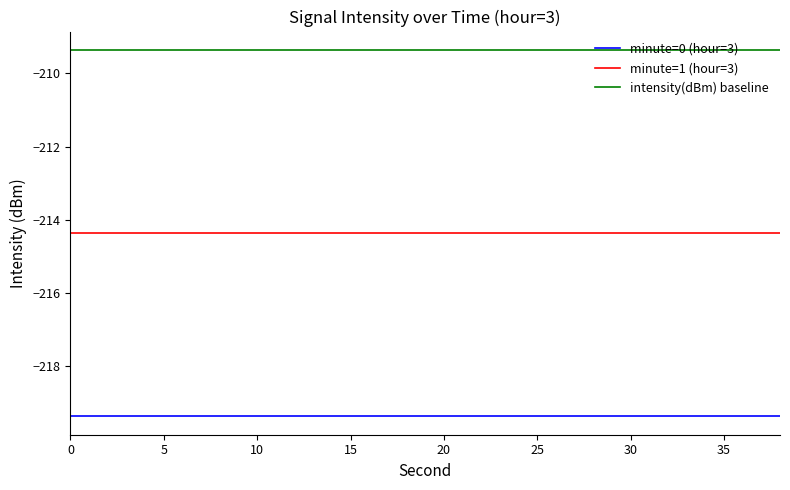

Which series has the largest total across all categories?

intensity(dBm) baseline